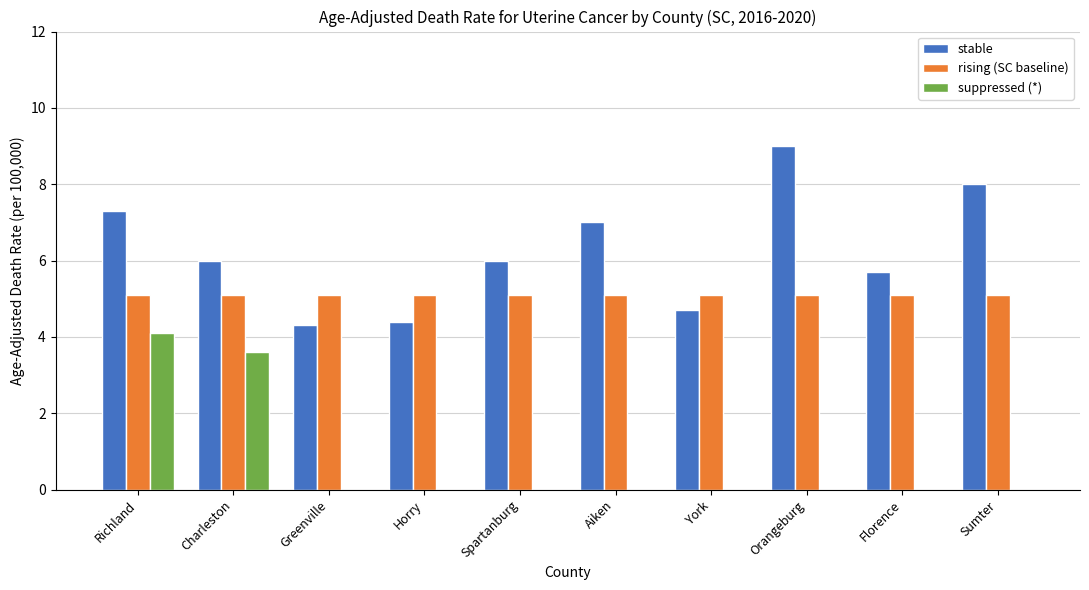

Is it true that suppressed (*) equals -2.5 at York?

False